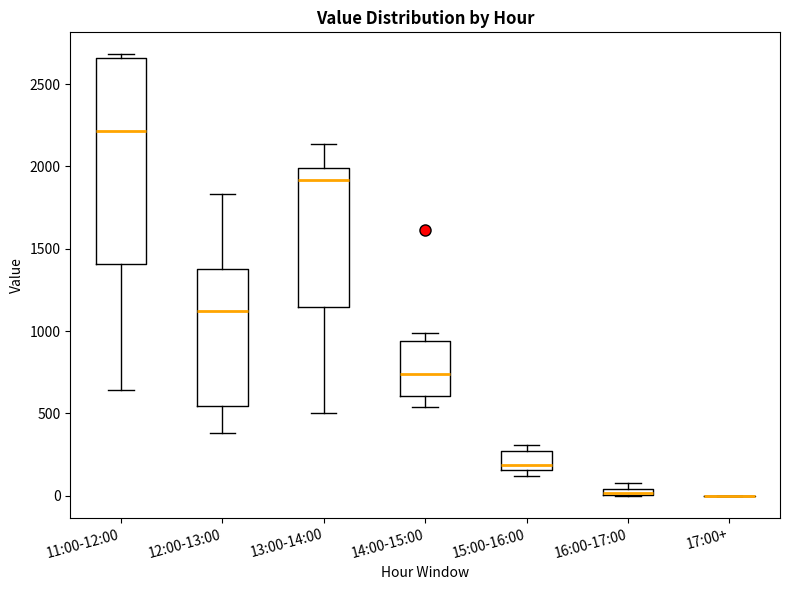

Which box is the tallest, from its lower edge to its upper edge?

11:00-12:00